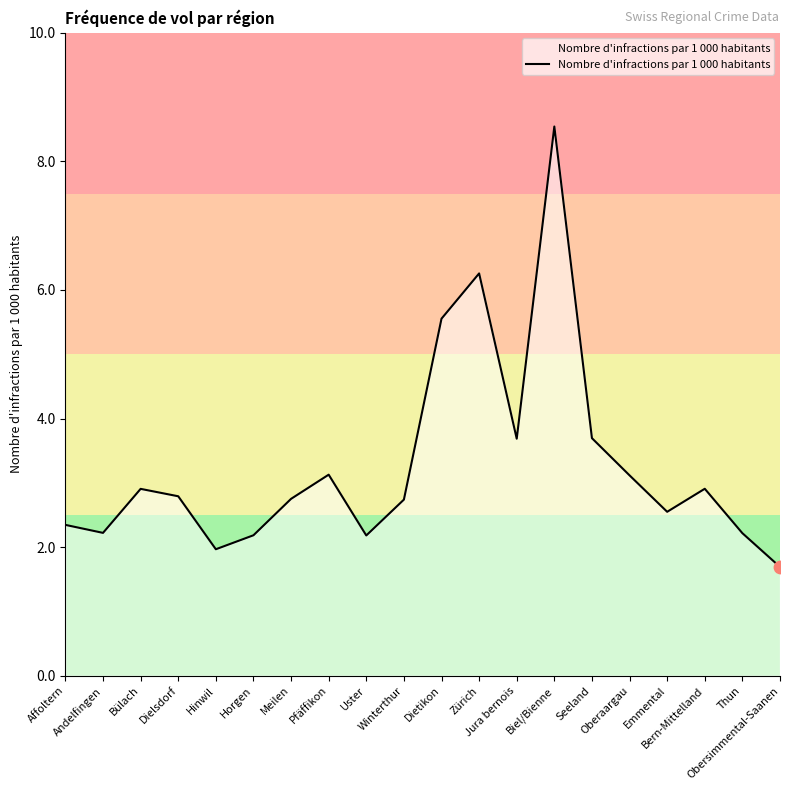

What is the change in value from Horgen to Meilen?

+0.6